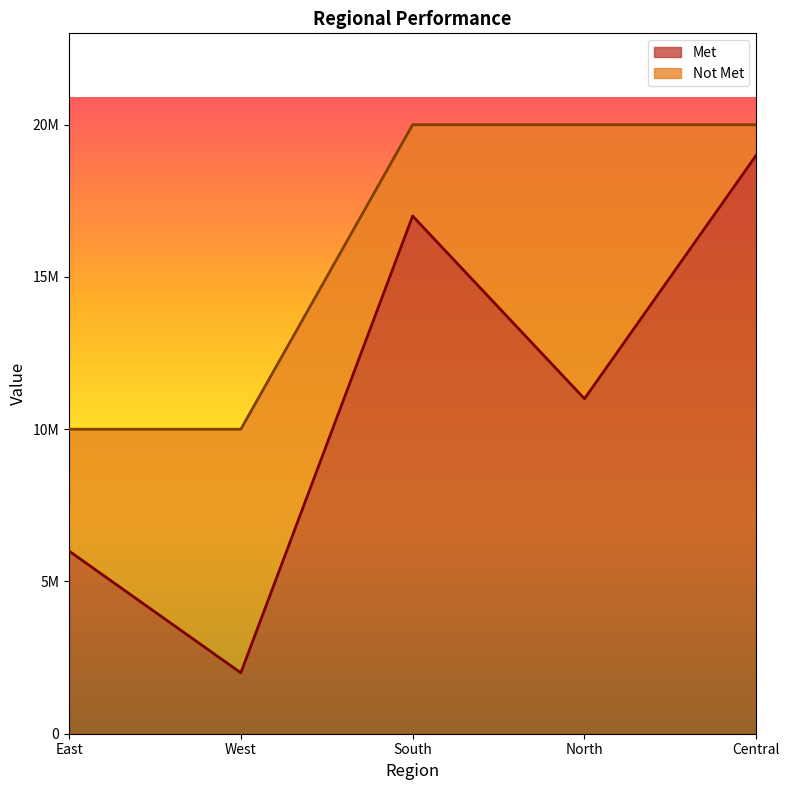

Where is the data nearest to the value 10500000?

North